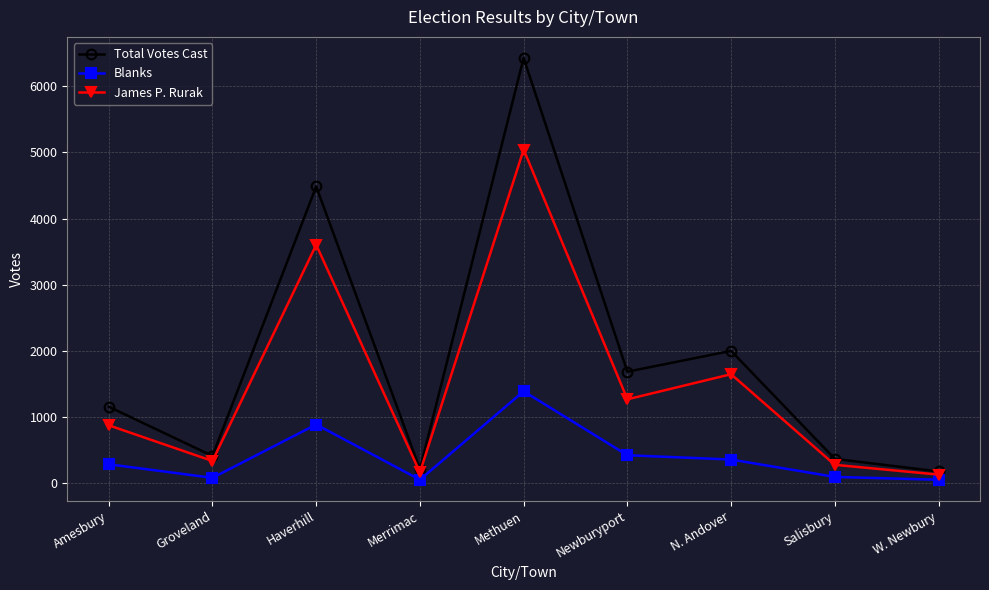

Which series has the largest range (max minus min)?

Total Votes Cast